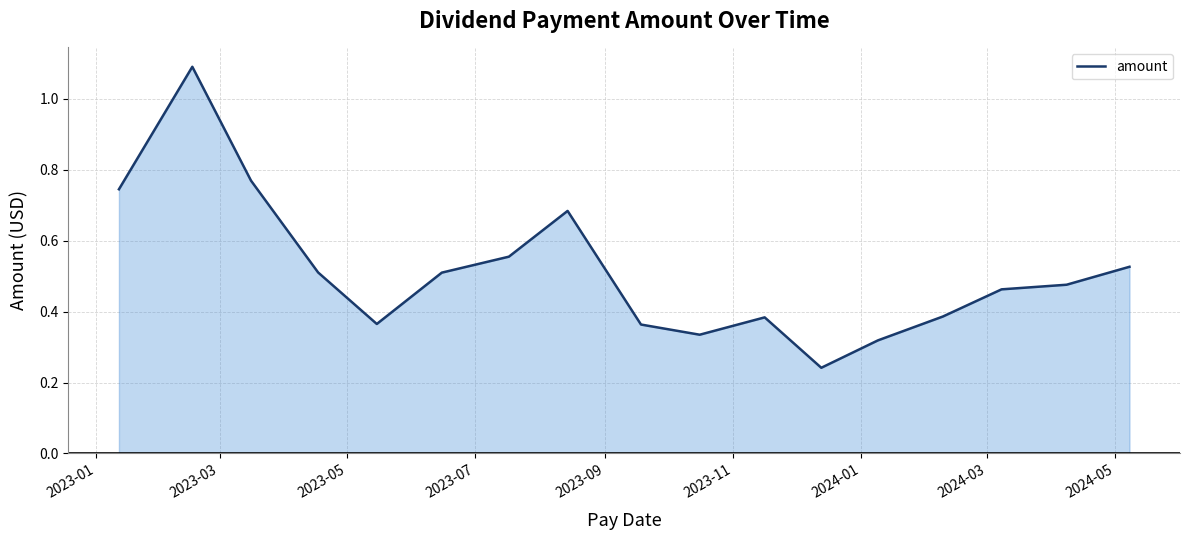

What is the maximum value shown in the chart?

1.1